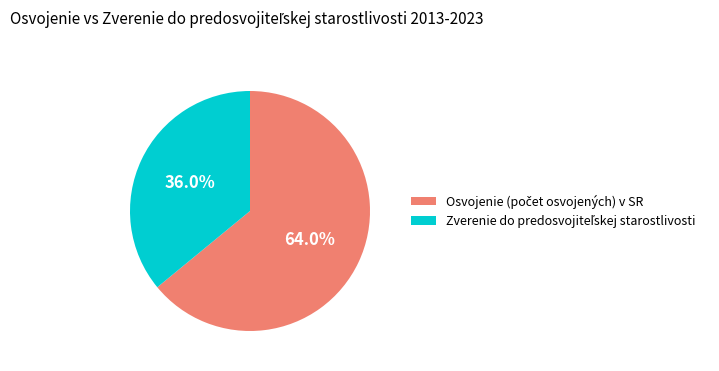

Is there any slice that represents more than half of the pie?

Yes